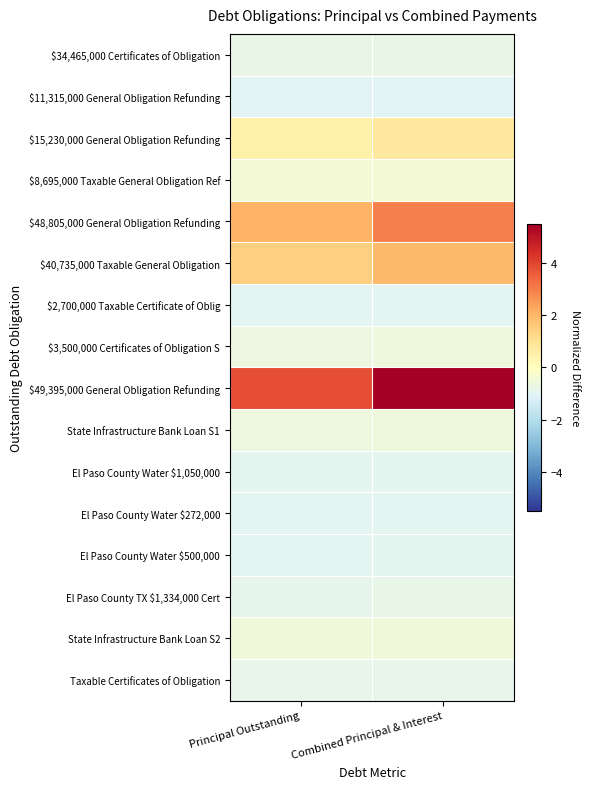

Rank the series at Combined Principal & Interest from highest to lowest value.

$49,395,000 General Obligation Refunding, $48,805,000 General Obligation Refunding, $40,735,000 Taxable General Obligation, $15,230,000 General Obligation Refunding, $8,695,000 Taxable General Obligation Ref, State Infrastructure Bank Loan S2, $3,500,000 Certificates of Obligation S, State Infrastructure Bank Loan S1, $34,465,000 Certificates of Obligation, El Paso County TX $1,334,000 Cert, Taxable Certificates of Obligation, El Paso County Water $1,050,000, El Paso County Water $500,000, El Paso County Water $272,000, $2,700,000 Taxable Certificate of Oblig, $11,315,000 General Obligation Refunding